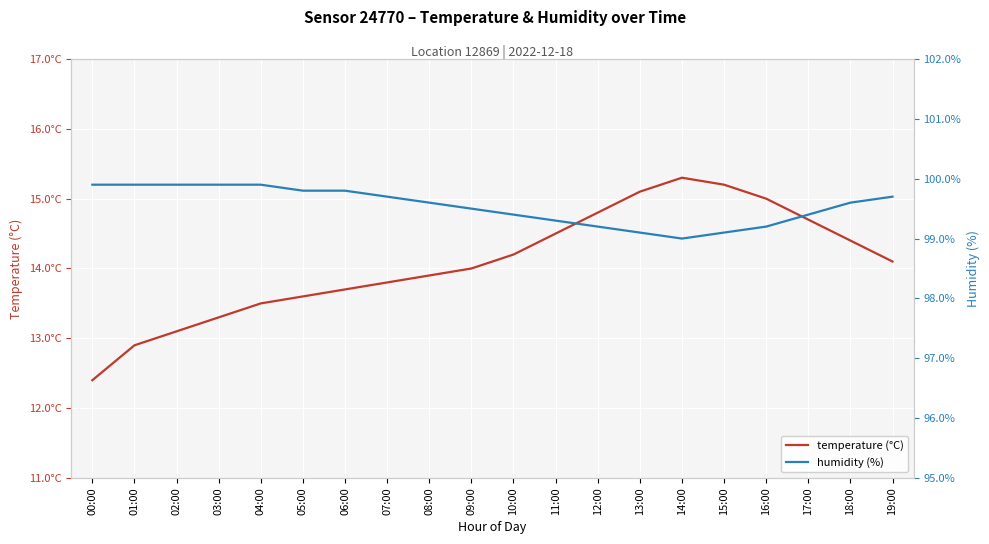

True or false: humidity (%) and temperature (°C) intersect in this chart.

False